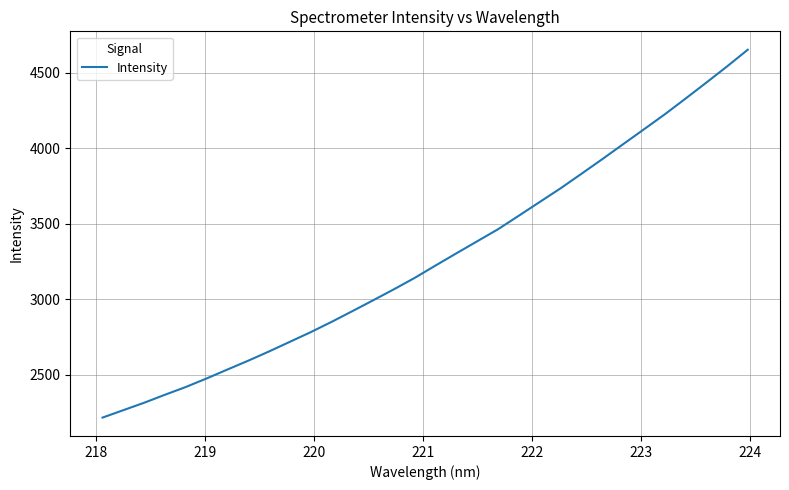

What is the maximum value shown in the chart?

4654.0